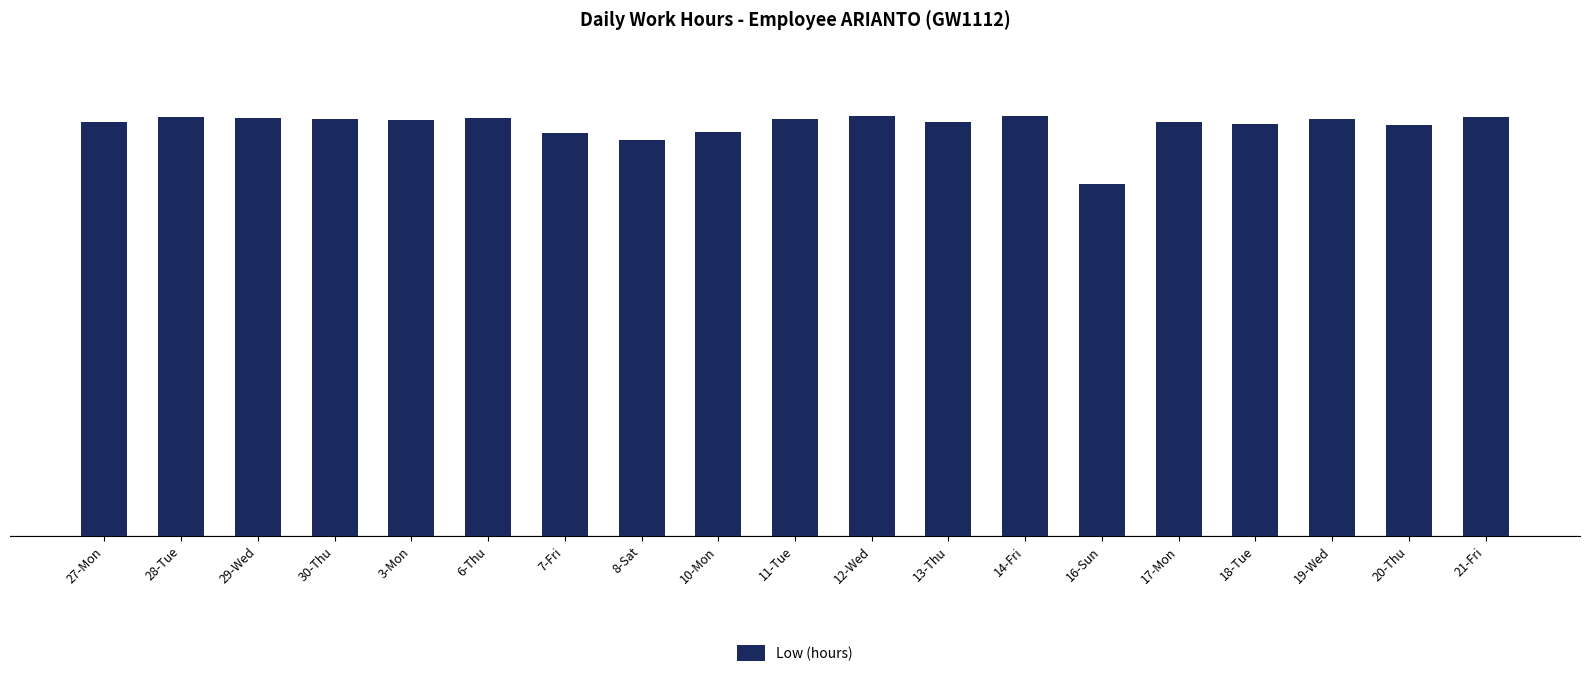

What is the sum of the values at 30-Thu and 21-Fri?

23.7